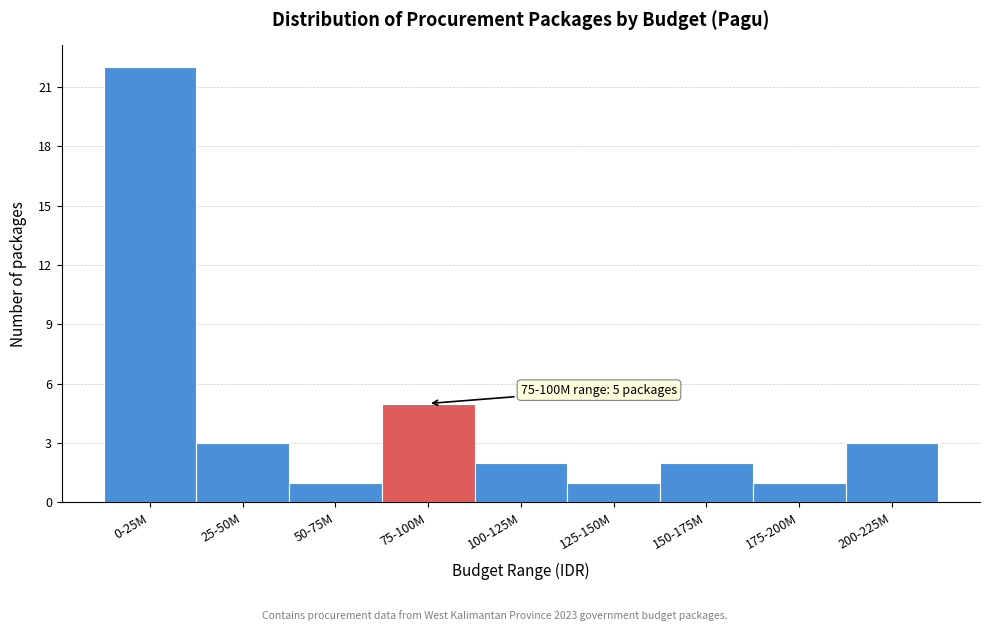

Reading right to left, list all the values displayed in this chart.

200-225M=3	175-200M=1	150-175M=2	125-150M=1	100-125M=2	75-100M=5	50-75M=1	25-50M=3	0-25M=22